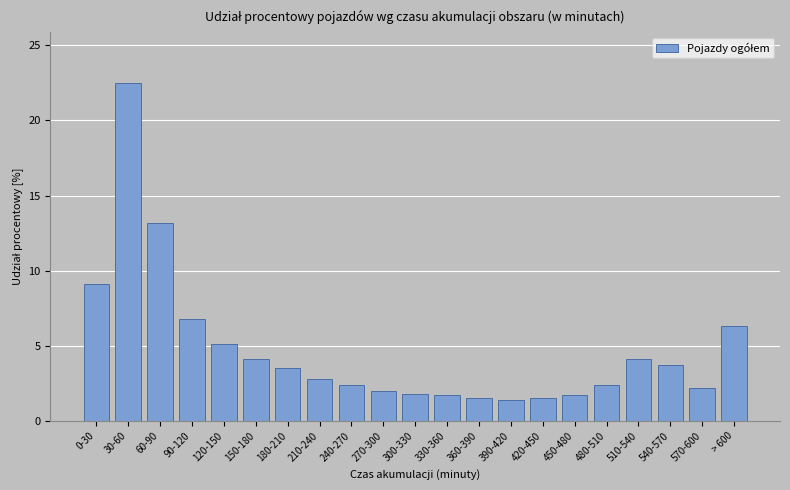

Between 270-300 and 510-540, which is larger?

510-540